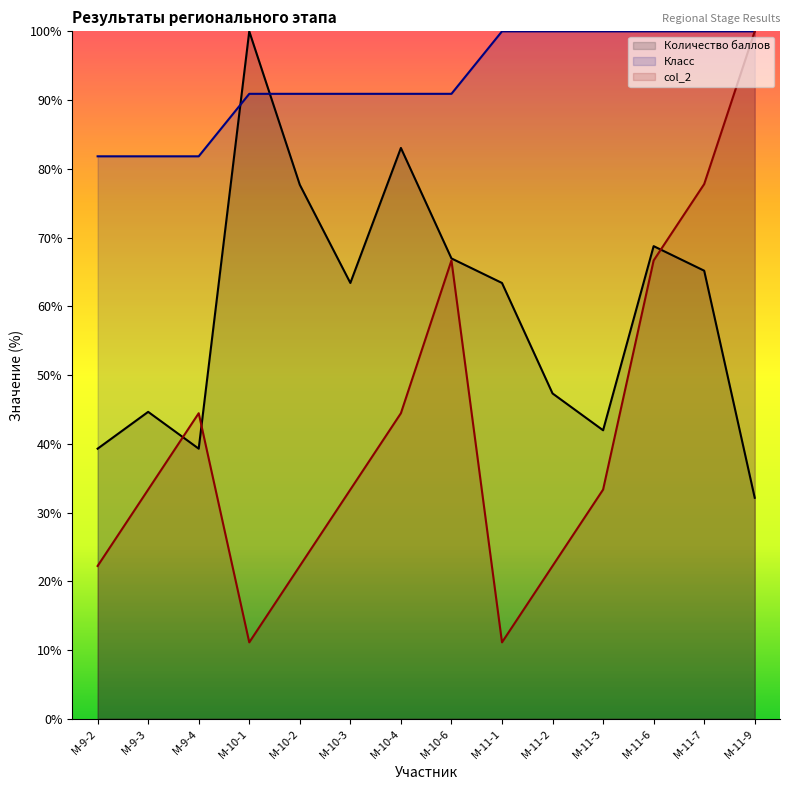

At which label does Количество баллов first exceed 63?

М-10-1